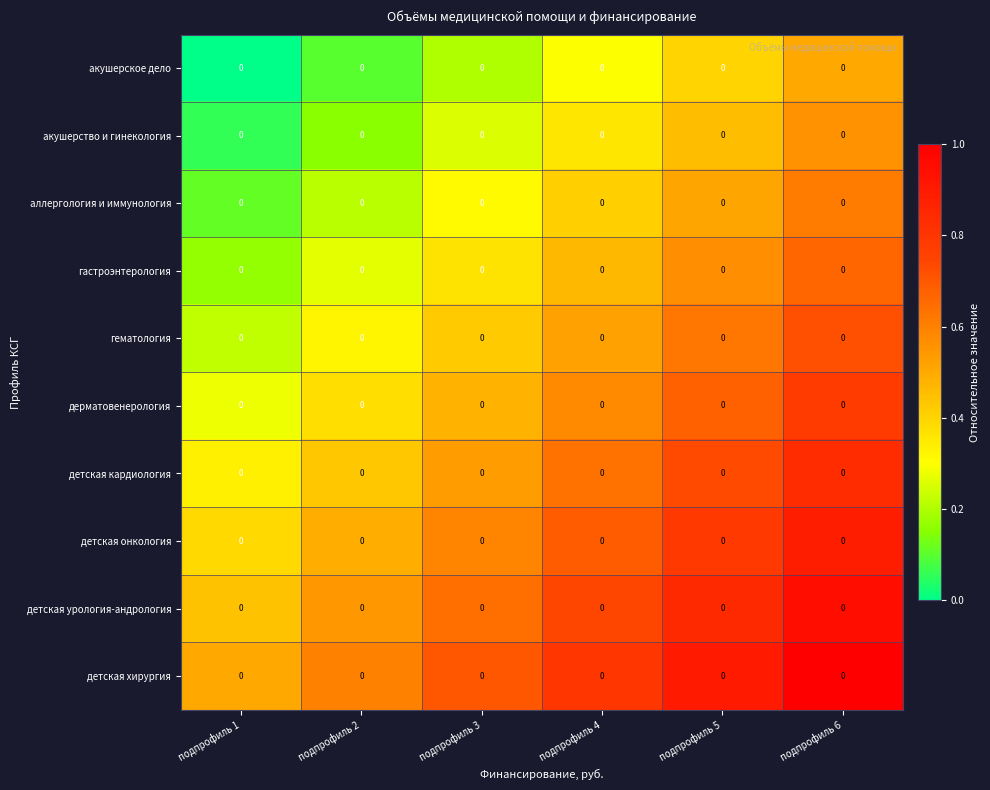

What is the sum of the детская кардиология values at подпрофиль 1 and подпрофиль 4?

1.0